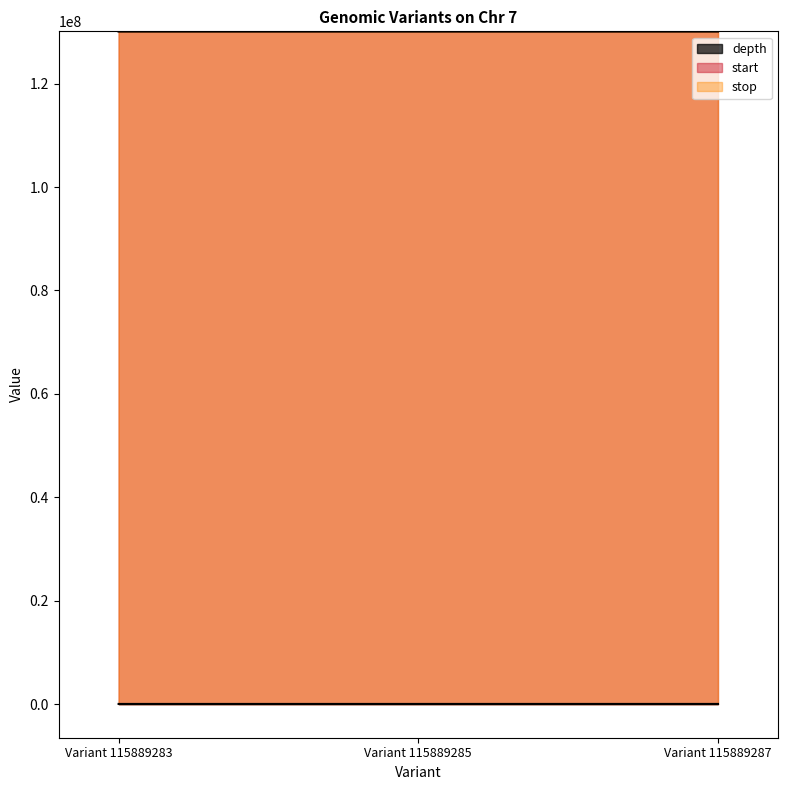

True or false: start has a value of 130117918 at Variant 115889285.

True